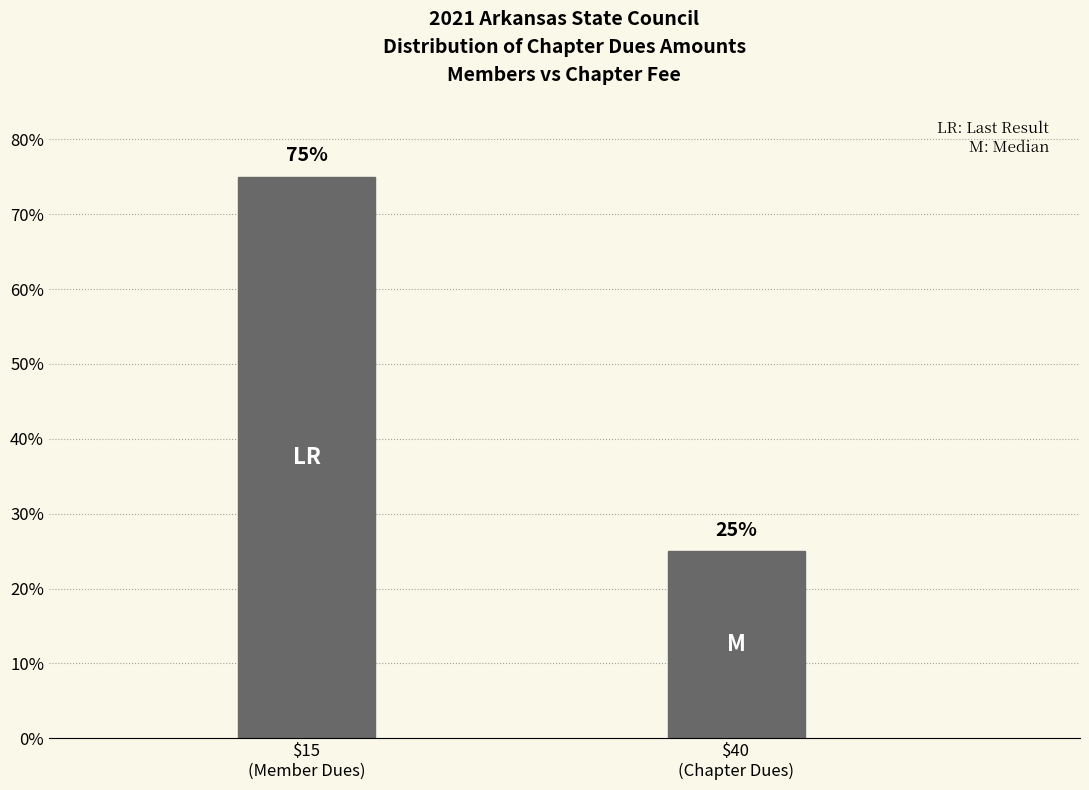

Reading left to right, list all the values displayed in this chart.

75	25